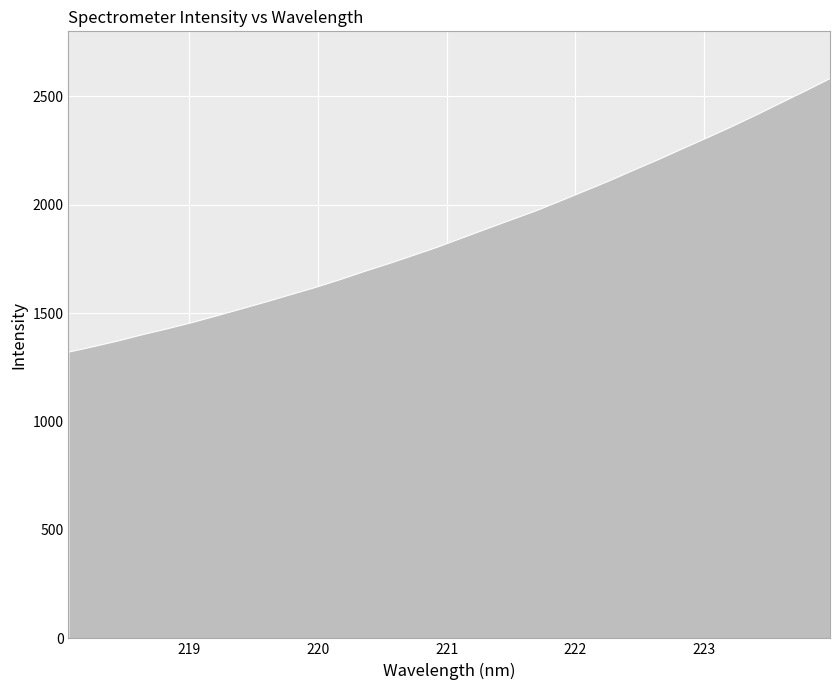

Reading left to right, what are all the values shown in this chart?

218.0596=1322.9	218.2508=1347.9	218.442=1374.2	218.6332=1403.3	218.8244=1430.1	219.0156=1458.7	219.2067=1489.6	219.3979=1521.4	219.589=1553.6	219.7801=1587.0	219.9712=1620.0	220.1623=1655.9	220.3533=1694.0	220.5444=1730.4	220.7354=1768.5	220.9264=1807.0	221.1174=1849.2	221.3083=1891.3	221.4993=1932.9	221.6902=1974.2	221.8812=2019.9	222.0721=2066.3	222.263=2113.2	222.4538=2162.7	222.6447=2211.2	222.8355=2262.1	223.0264=2312.5	223.2172=2363.9	223.408=2417.8	223.5987=2473.3	223.7895=2528.5	223.9802=2585.5